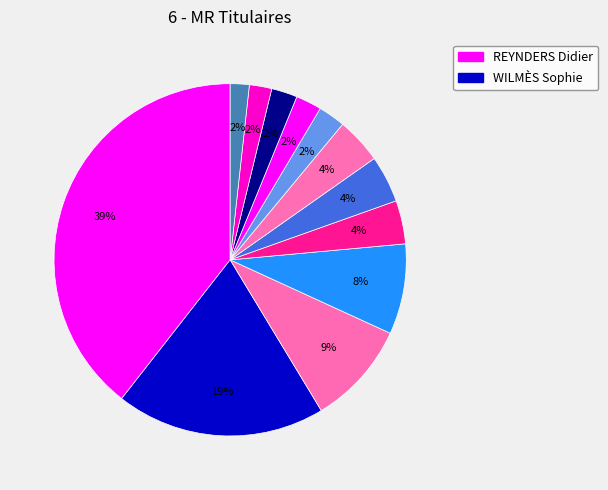

Count the number of slices in the pie.

12